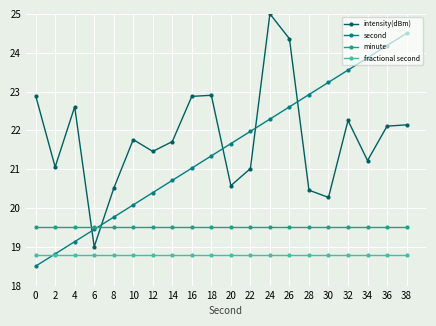

Reading left to right, what are all the values shown in this chart?

intensity(dBm): 0=22.9	2=21.1	4=22.6	6=19.0	8=20.5	10=21.8	12=21.5	14=21.7	16=22.9	18=22.9	20=20.6	22=21.0	24=25.0	26=24.4	28=20.5	30=20.3	32=22.3	34=21.2	36=22.1	38=22.1
second: 0=18.5	2=18.8	4=19.1	6=19.4	8=19.8	10=20.1	12=20.4	14=20.7	16=21.0	18=21.3	20=21.7	22=22.0	24=22.3	26=22.6	28=22.9	30=23.2	32=23.6	34=23.9	36=24.2	38=24.5
minute: 0=19.5	2=19.5	4=19.5	6=19.5	8=19.5	10=19.5	12=19.5	14=19.5	16=19.5	18=19.5	20=19.5	22=19.5	24=19.5	26=19.5	28=19.5	30=19.5	32=19.5	34=19.5	36=19.5	38=19.5
fractional second: 0=18.8	2=18.8	4=18.8	6=18.8	8=18.8	10=18.8	12=18.8	14=18.8	16=18.8	18=18.8	20=18.8	22=18.8	24=18.8	26=18.8	28=18.8	30=18.8	32=18.8	34=18.8	36=18.8	38=18.8